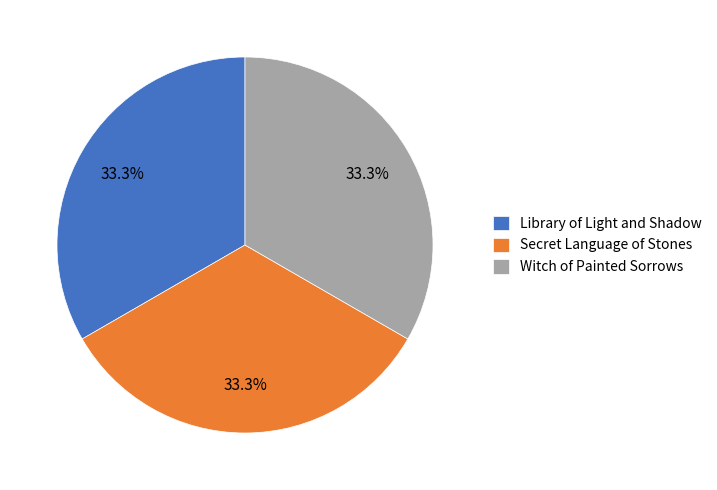

Approximately how many times larger is the value at Witch of Painted Sorrows compared to Secret Language of Stones?

1.0